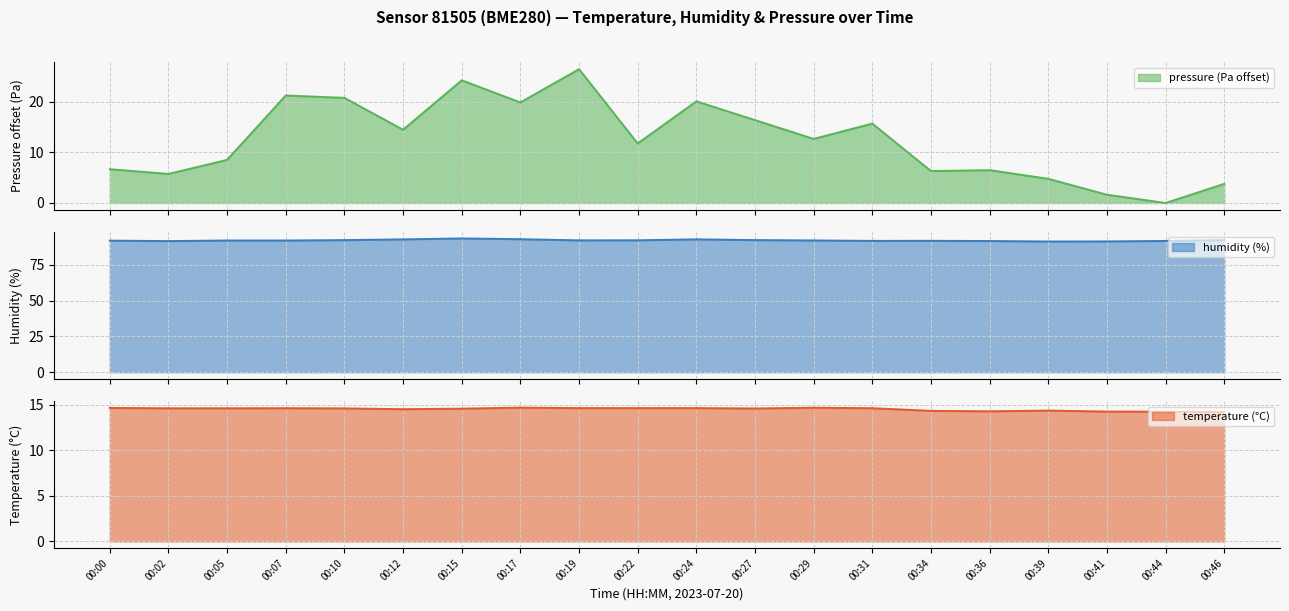

Rank the series at 00:31 from highest to lowest value.

humidity, pressure_scaled, temperature